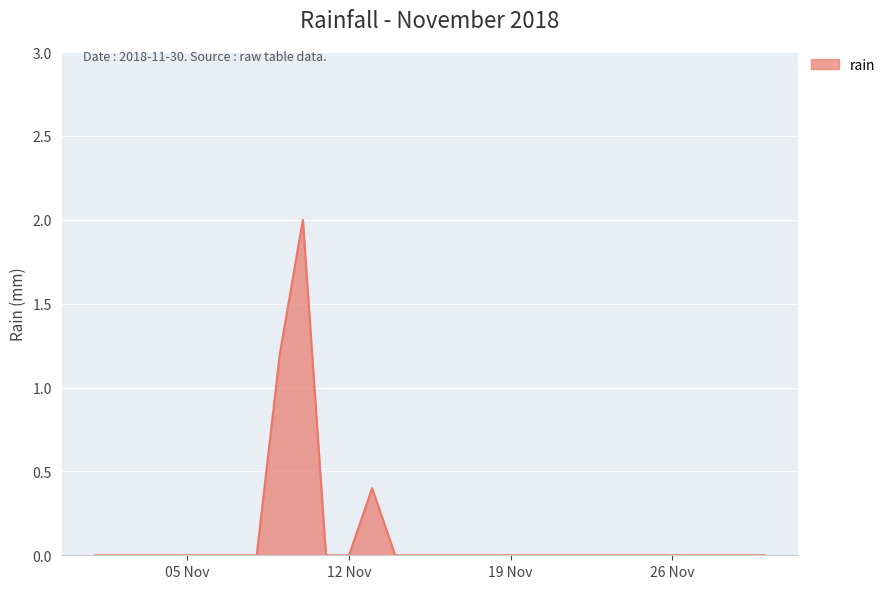

Does the chart display data point markers on the line(s)?

No